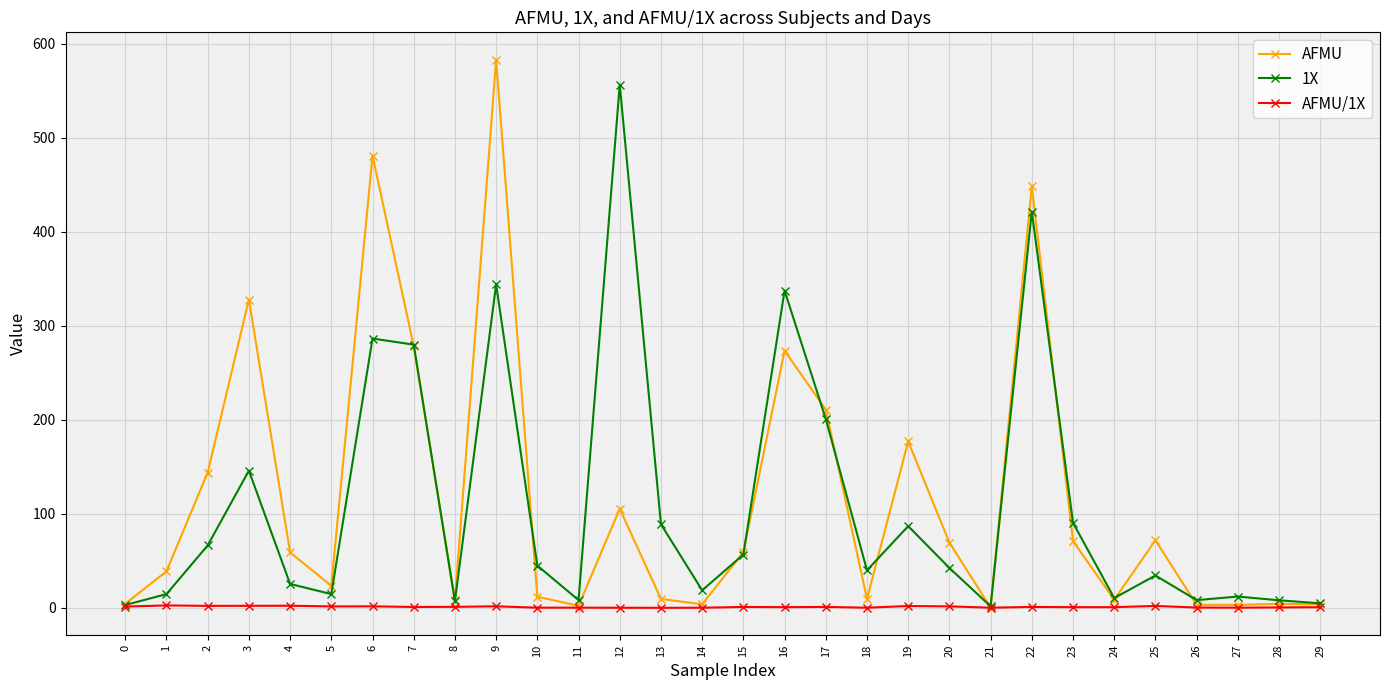

Rank the series at 4 from highest to lowest value.

AFMU, 1X, AFMU/1X